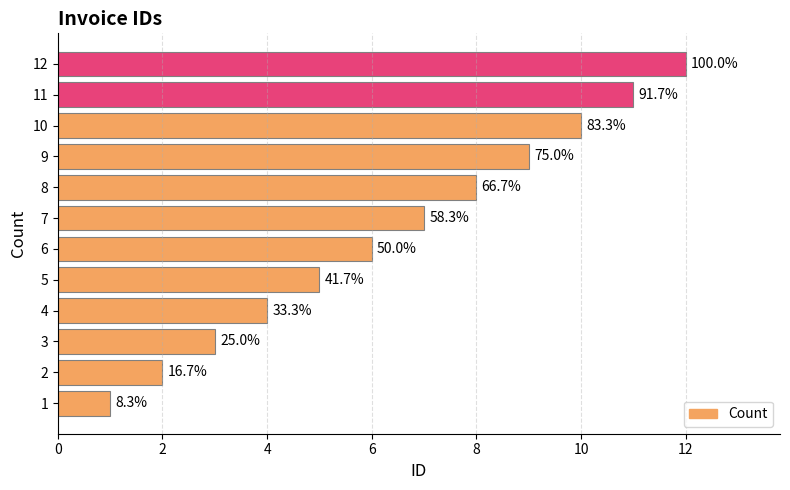

What is the minimum value shown in the chart?

1